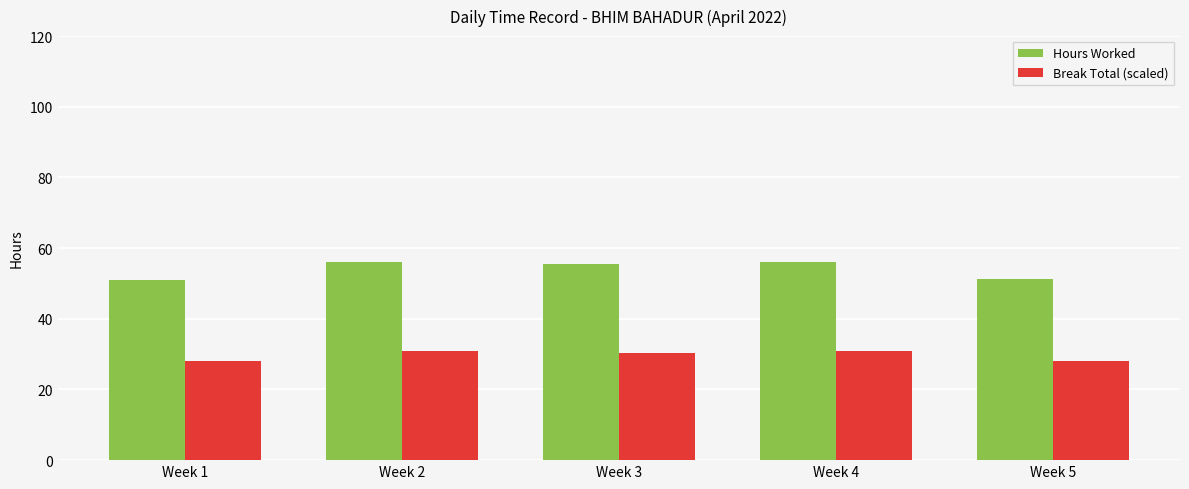

What is the minimum value for Hours Worked?

51.0